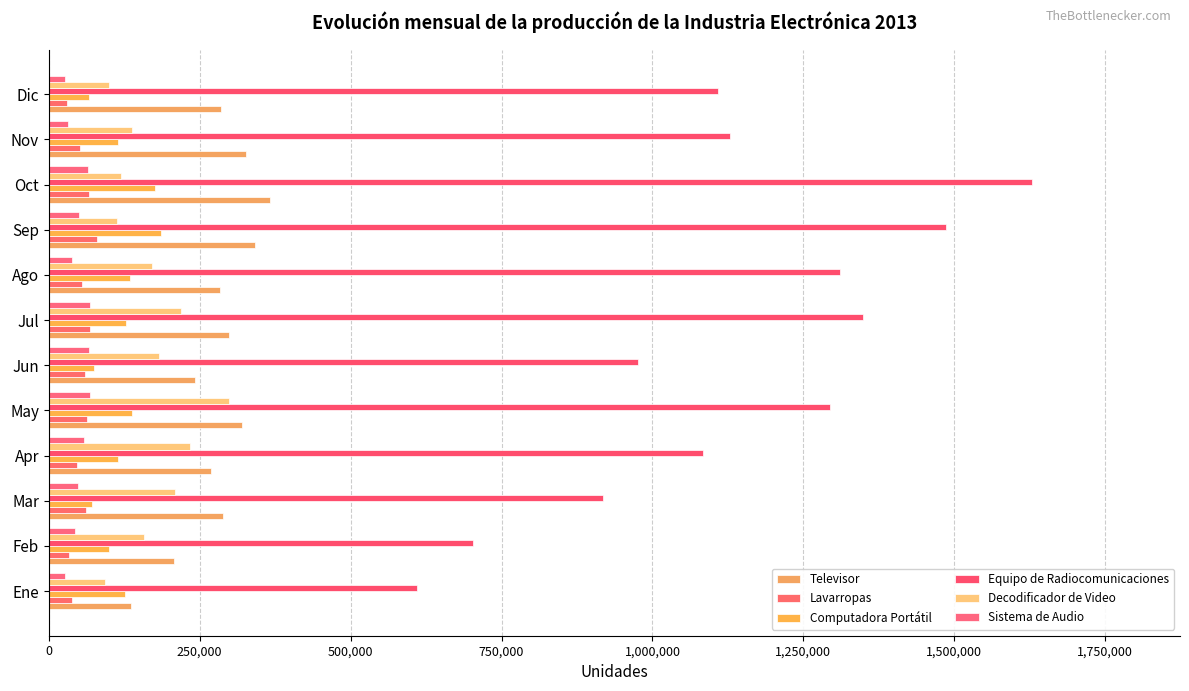

How many data points does each series have?

12